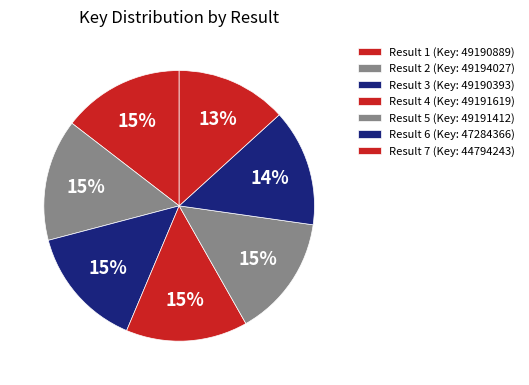

How many segments does this pie chart have?

7